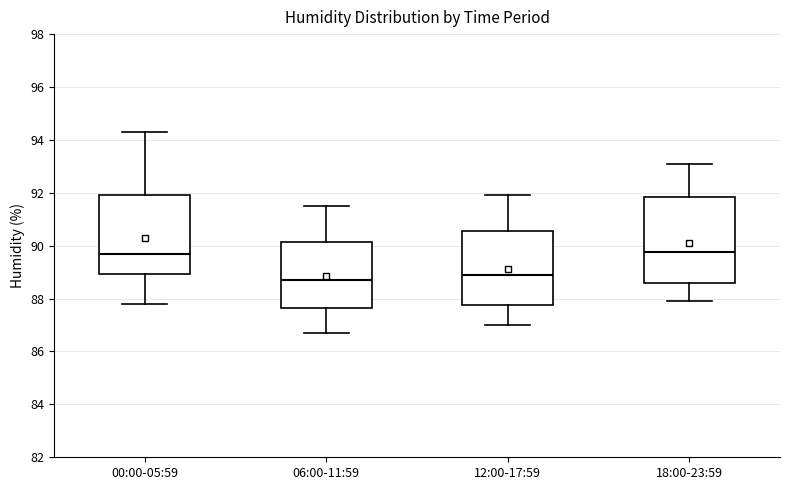

Reading left to right, read every box against the y-axis: the position of its median line, the range the box covers, and the ends of its whiskers. The values are not printed on the chart, so give them approximately, as read against the axis.

00:00-05:59: median 89.8, box 89.0 to 92.0, whiskers 87.8 to 94.4
06:00-11:59: median 88.8, box 87.6 to 90.2, whiskers 86.8 to 91.6
12:00-17:59: median 89.0, box 87.8 to 90.6, whiskers 87.0 to 92.0
18:00-23:59: median 89.8, box 88.6 to 91.8, whiskers 88.0 to 93.2